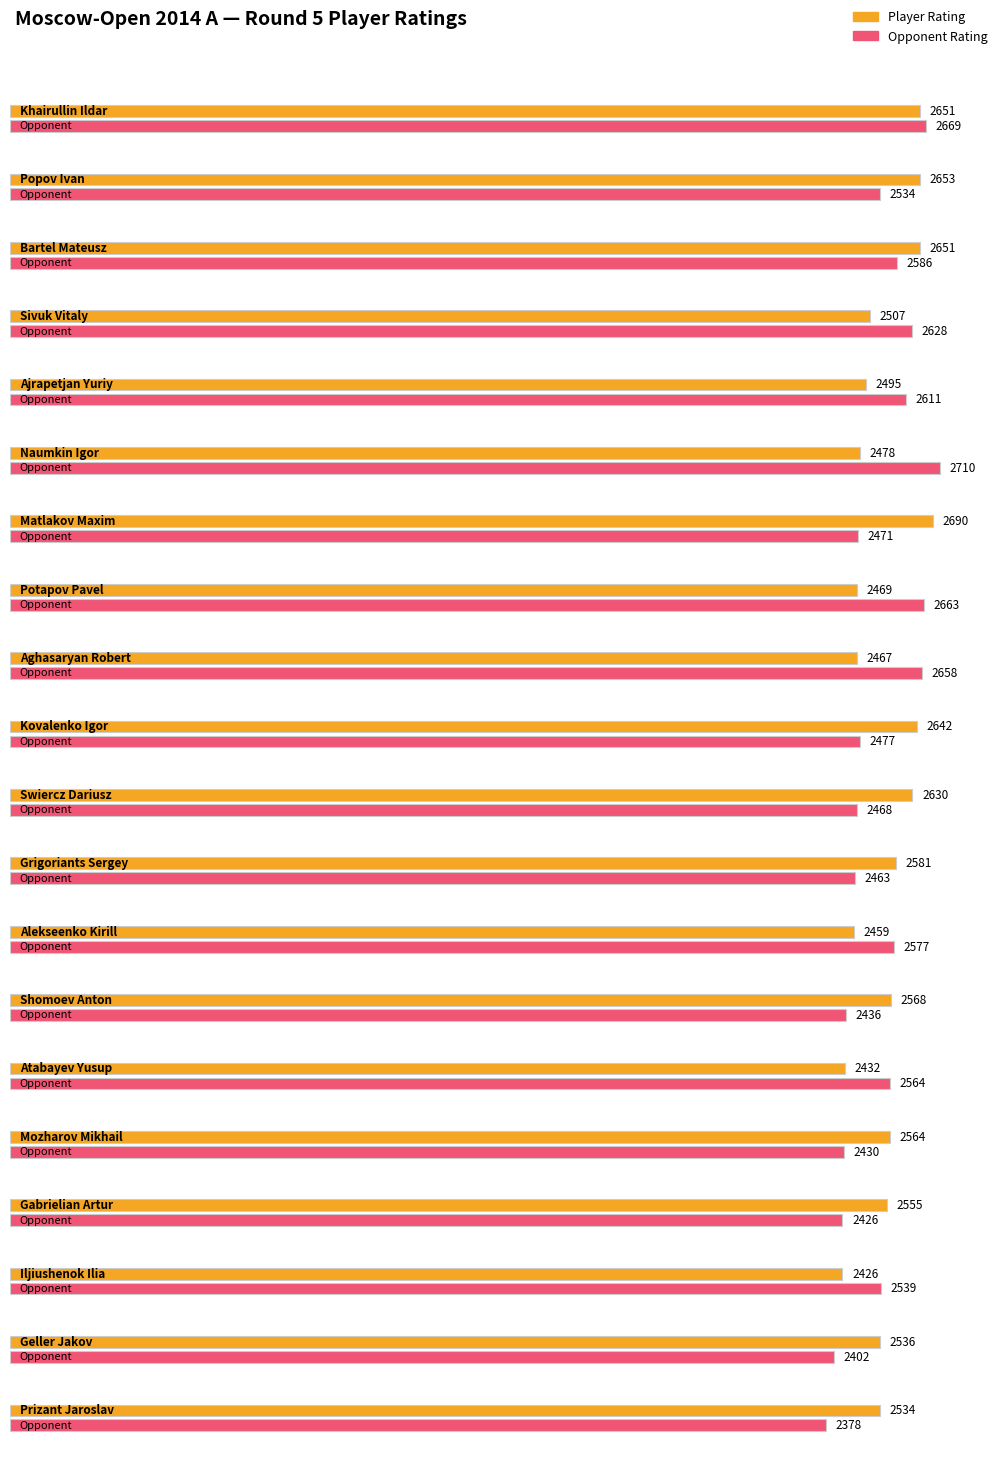

Reading left to right, extract all data points from this chart.

Khairullin Ildar=2651	Popov Ivan=2653	Bartel Mateusz=2651	Sivuk Vitaly=2507	Ajrapetjan Yuriy=2495	Naumkin Igor=2478	Matlakov Maxim=2690	Potapov Pavel=2469	Aghasaryan Robert=2467	Kovalenko Igor=2642	Swiercz Dariusz=2630	Grigoriants Sergey=2581	Alekseenko Kirill=2459	Shomoev Anton=2568	Atabayev Yusup=2432	Mozharov Mikhail=2564	Gabrielian Artur=2555	Iljiushenok Ilia=2426	Geller Jakov=2536	Prizant Jaroslav=2534